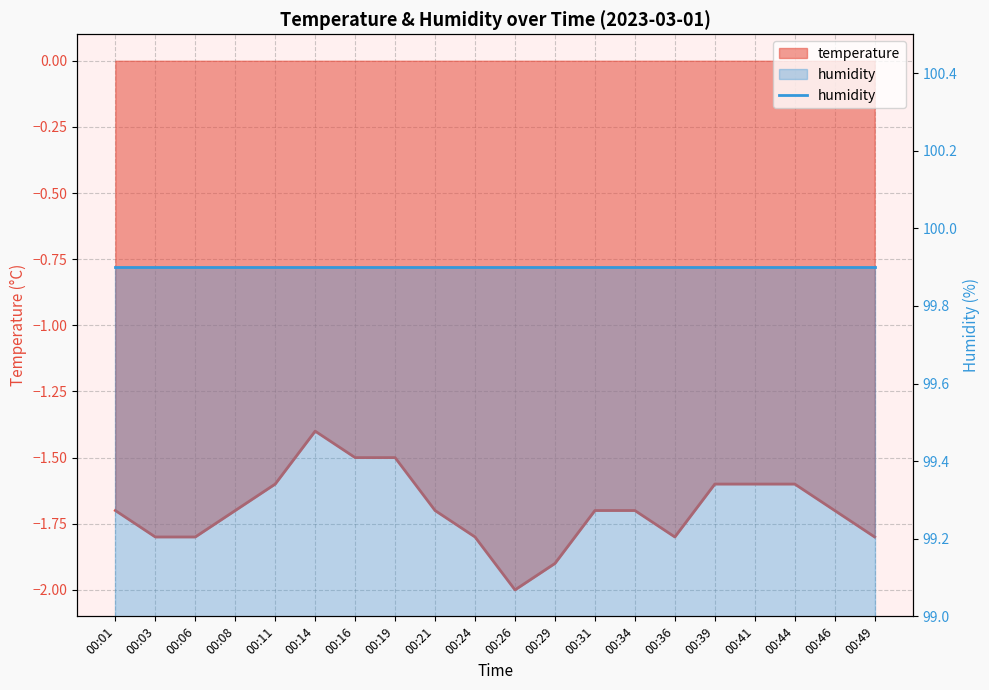

List the labels in order of value, smallest first.

00:26, 00:29, 00:03, 00:06, 00:24, 00:36, 00:49, 00:01, 00:08, 00:21, 00:31, 00:34, 00:46, 00:11, 00:39, 00:41, 00:44, 00:16, 00:19, 00:14